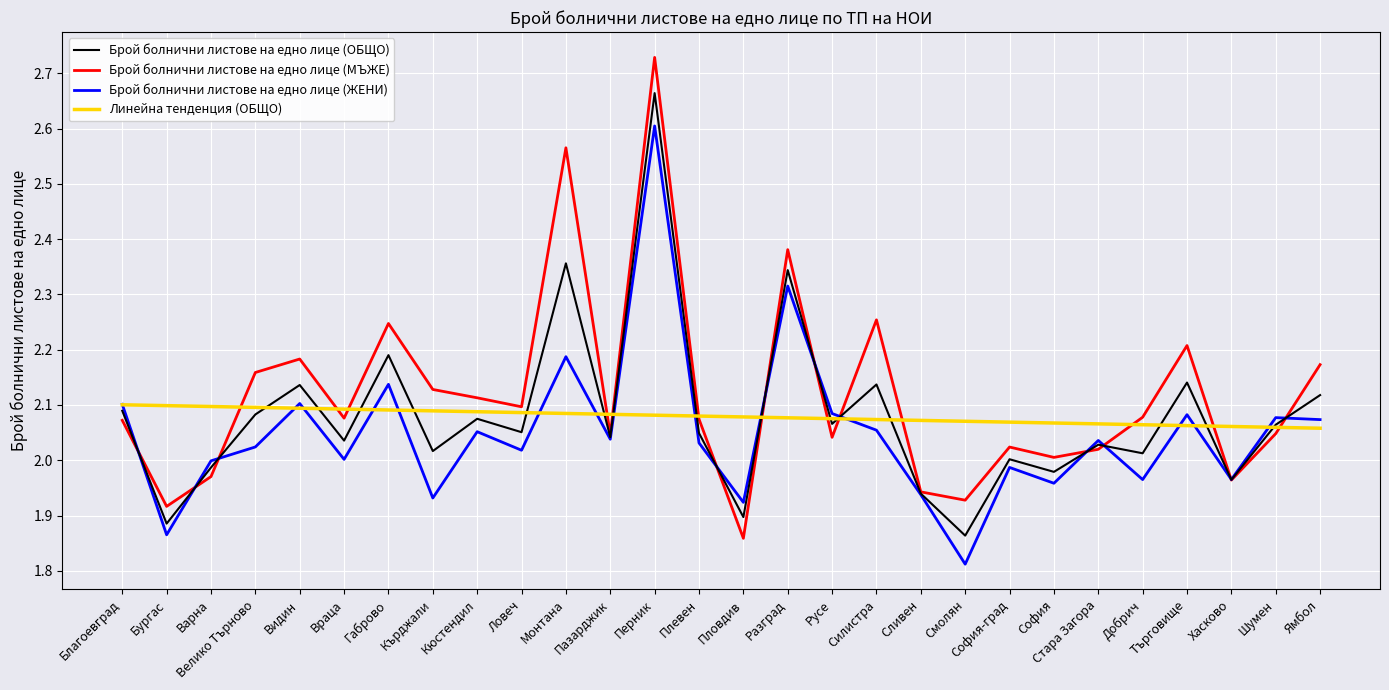

Is this an area chart (filled region under the line)?

No